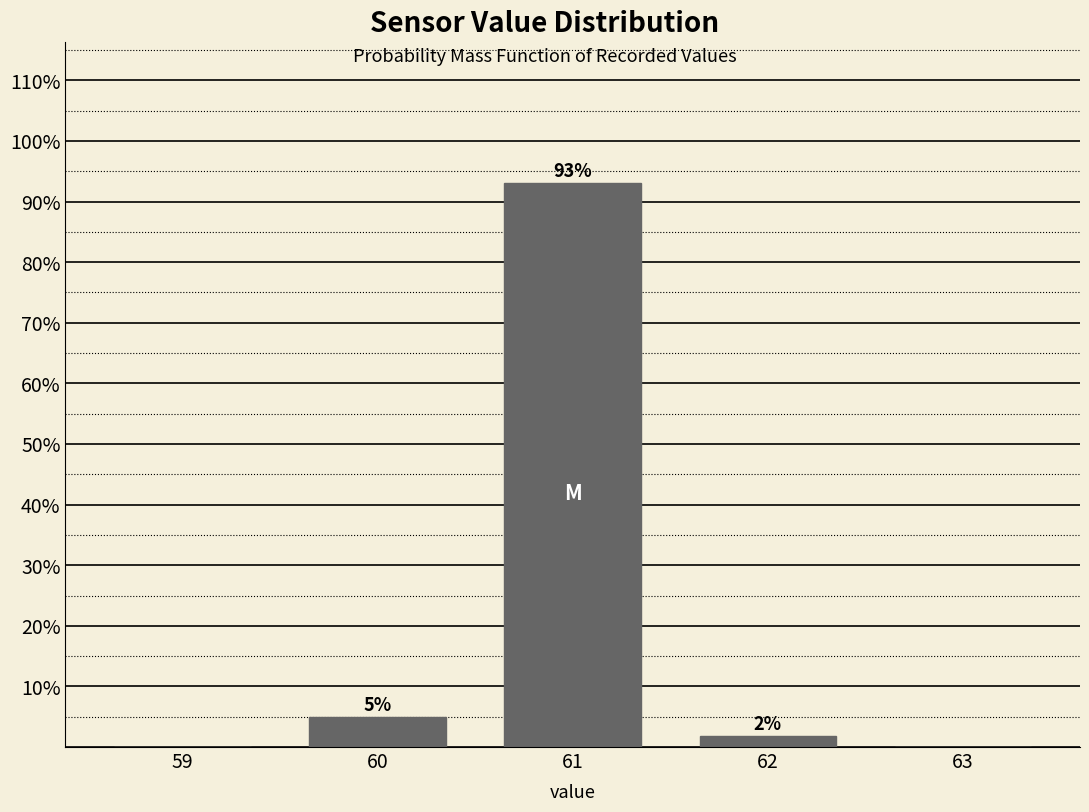

What is the change in value from 59 to 60?

+5.0